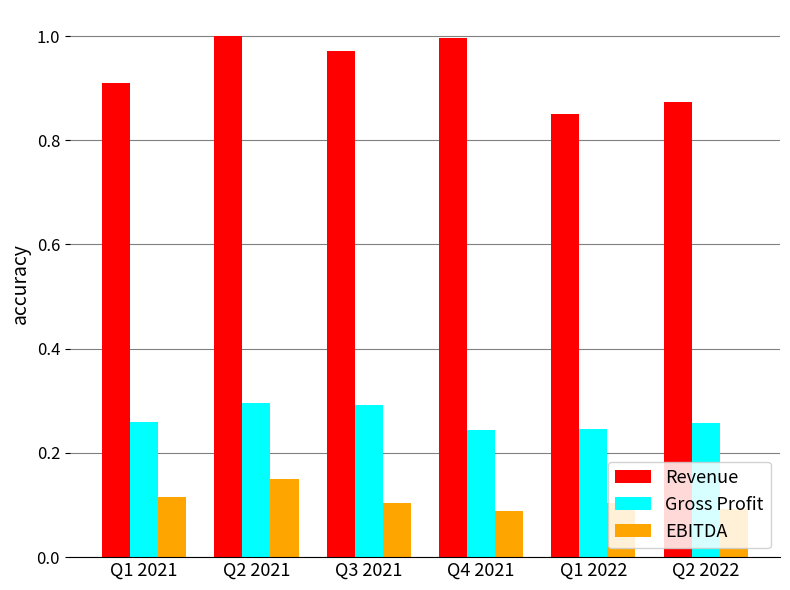

How many groups of bars are there?

6